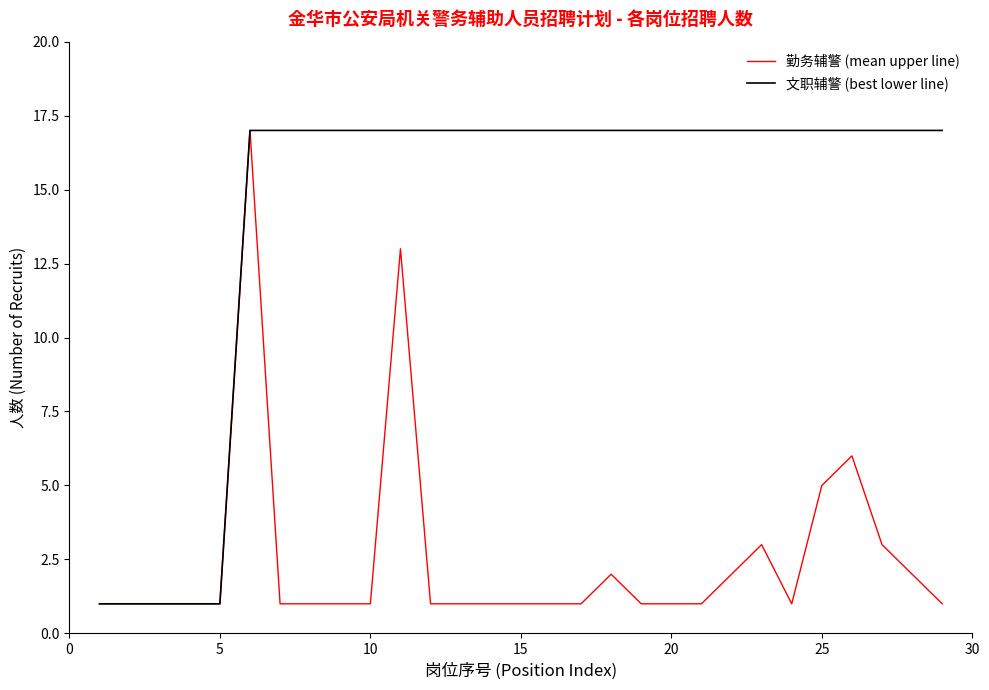

Is this an area chart (filled region under the line)?

No